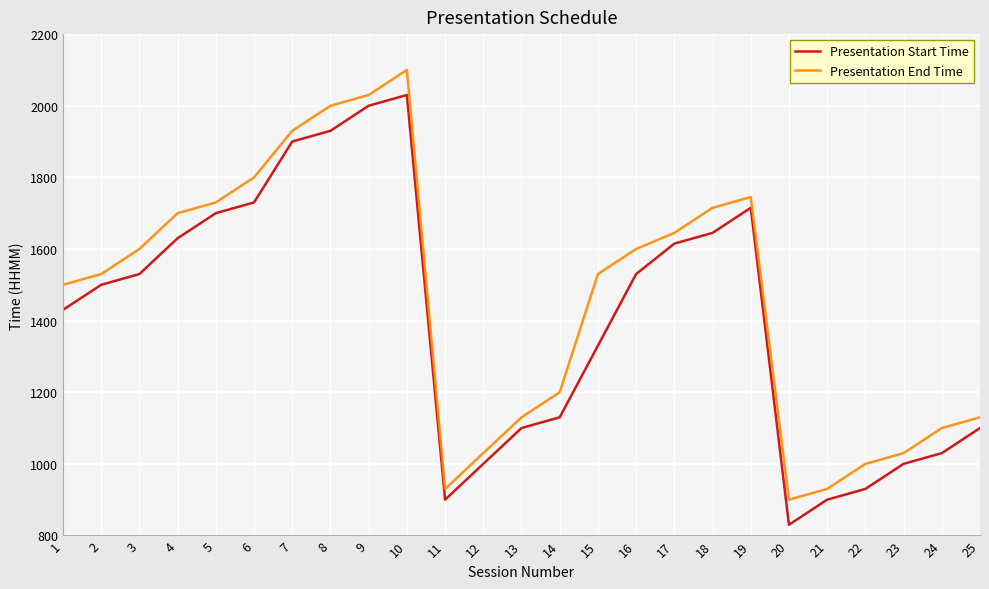

Which category has the lowest value in the Presentation End Time series?

20